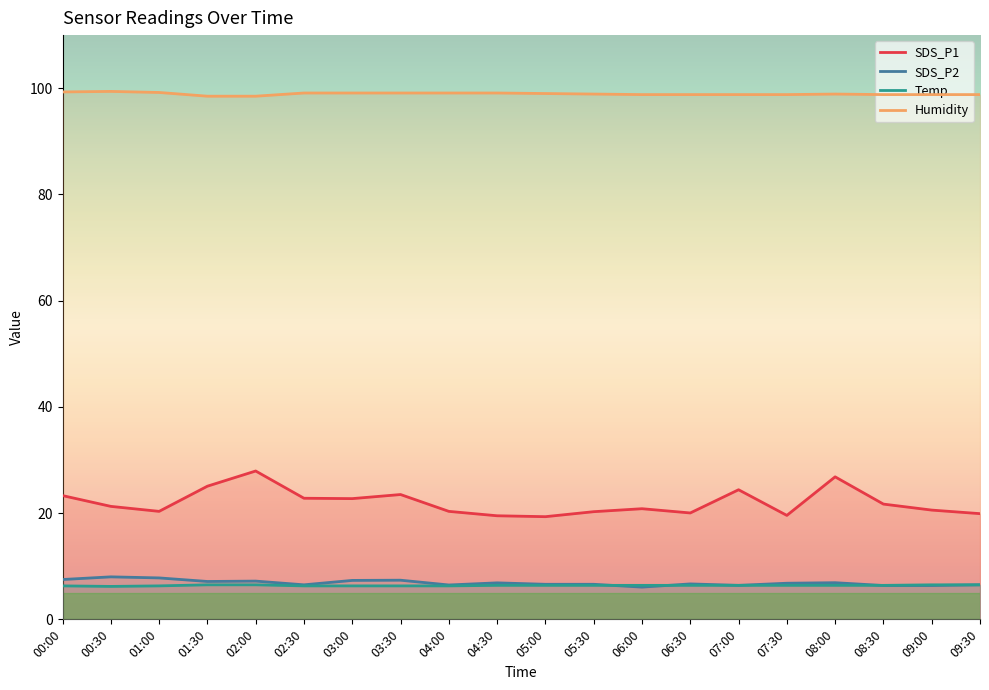

Reading left to right, extract all data points from this chart.

SDS_P1: 00:00=23.3	00:30=21.3	01:00=20.3	01:30=25.1	02:00=27.9	02:30=22.8	03:00=22.7	03:30=23.5	04:00=20.3	04:30=19.5	05:00=19.3	05:30=20.3	06:00=20.8	06:30=20.0	07:00=24.4	07:30=19.6	08:00=26.8	08:30=21.7	09:00=20.6	09:30=19.9
SDS_P2: 00:00=7.5	00:30=8.0	01:00=7.8	01:30=7.1	02:00=7.2	02:30=6.5	03:00=7.3	03:30=7.4	04:00=6.5	04:30=6.9	05:00=6.6	05:30=6.6	06:00=6.1	06:30=6.7	07:00=6.4	07:30=6.8	08:00=6.9	08:30=6.4	09:00=6.4	09:30=6.5
Temp: 00:00=6.3	00:30=6.2	01:00=6.3	01:30=6.5	02:00=6.5	02:30=6.3	03:00=6.3	03:30=6.3	04:00=6.3	04:30=6.4	05:00=6.4	05:30=6.4	06:00=6.4	06:30=6.4	07:00=6.4	07:30=6.4	08:00=6.4	08:30=6.4	09:00=6.5	09:30=6.5
Humidity: 00:00=99.3	00:30=99.4	01:00=99.2	01:30=98.5	02:00=98.5	02:30=99.1	03:00=99.1	03:30=99.1	04:00=99.1	04:30=99.1	05:00=99.0	05:30=98.9	06:00=98.8	06:30=98.8	07:00=98.8	07:30=98.8	08:00=98.9	08:30=98.8	09:00=98.8	09:30=98.8